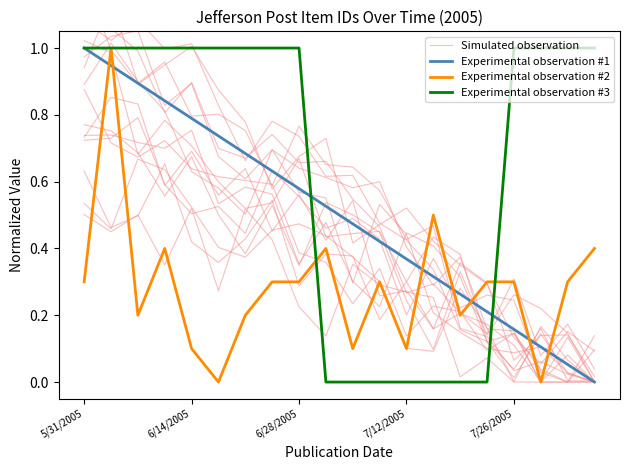

How many intersections are there between Experimental observation #3 and Simulated observation?

4